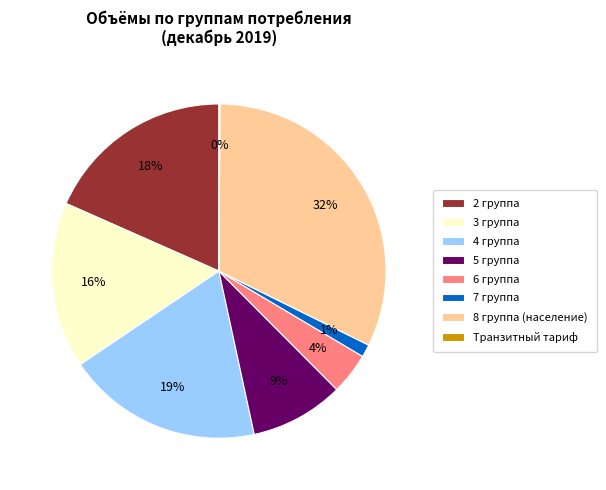

To the nearest percent, what is the difference between the 8 группа (население) and 3 группа slice percentages?

16%